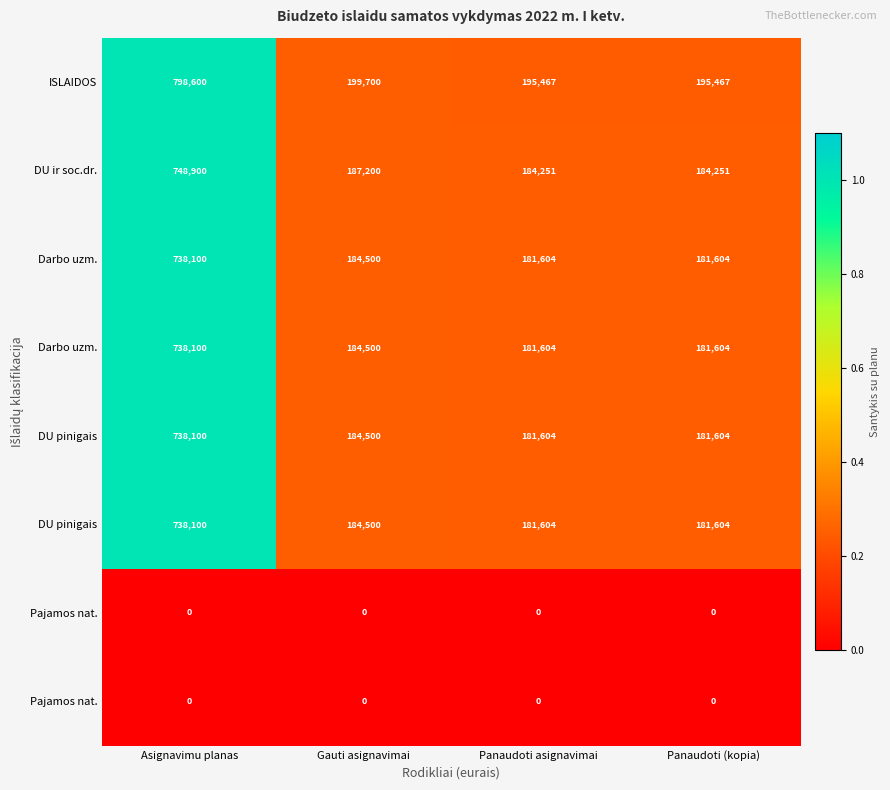

How many distinct data groups are displayed?

8